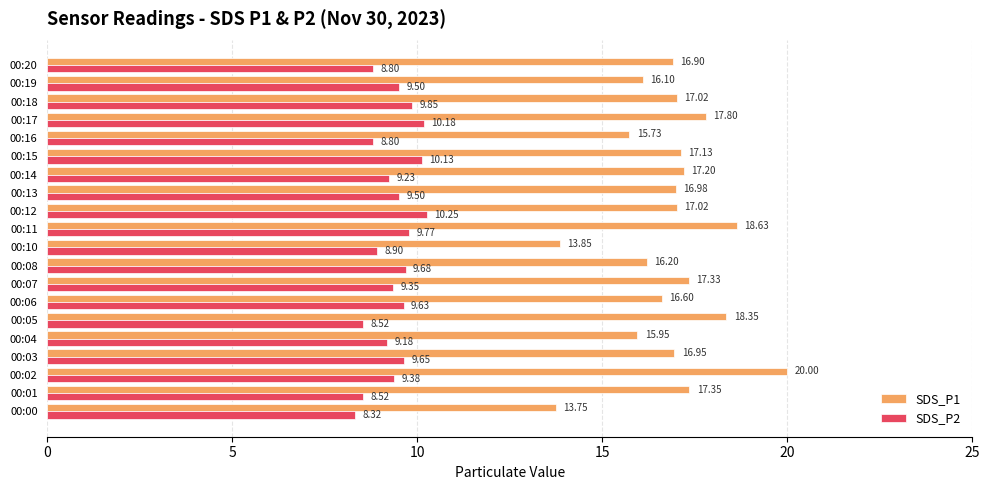

Which series has the largest range (max minus min)?

SDS_P1